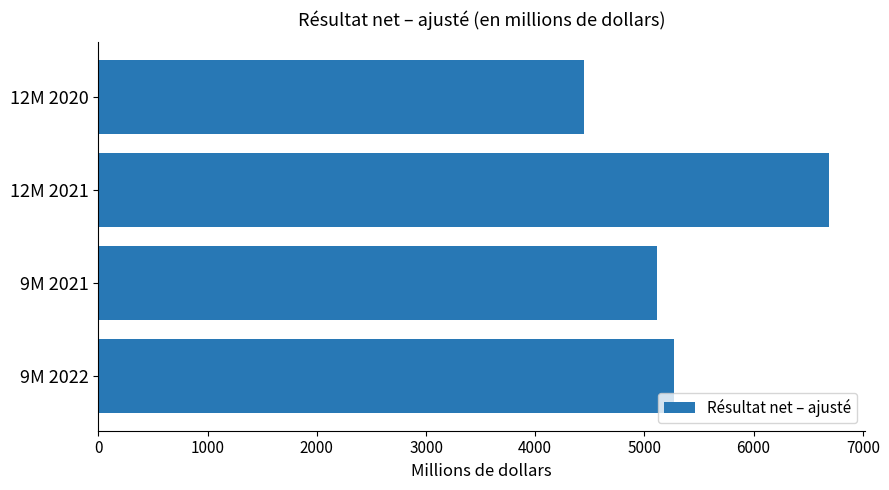

How many bars are there in total?

4